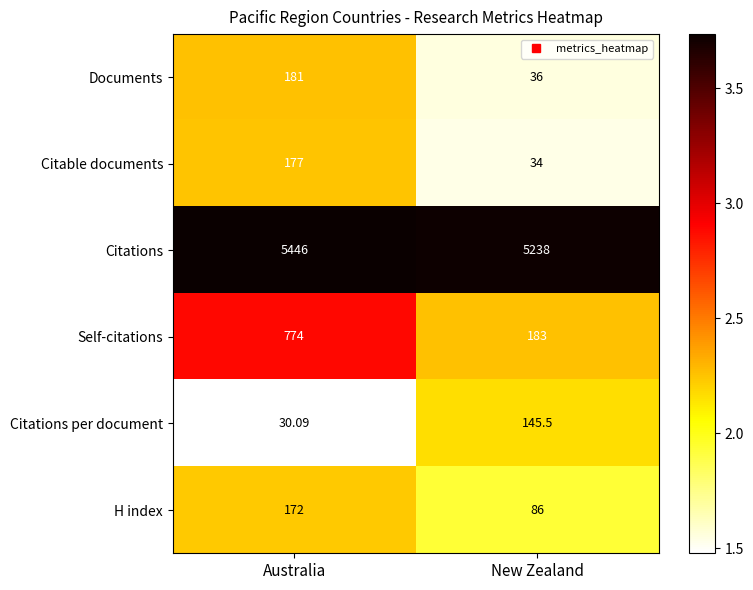

At which category is the sum across all series the highest?

Australia